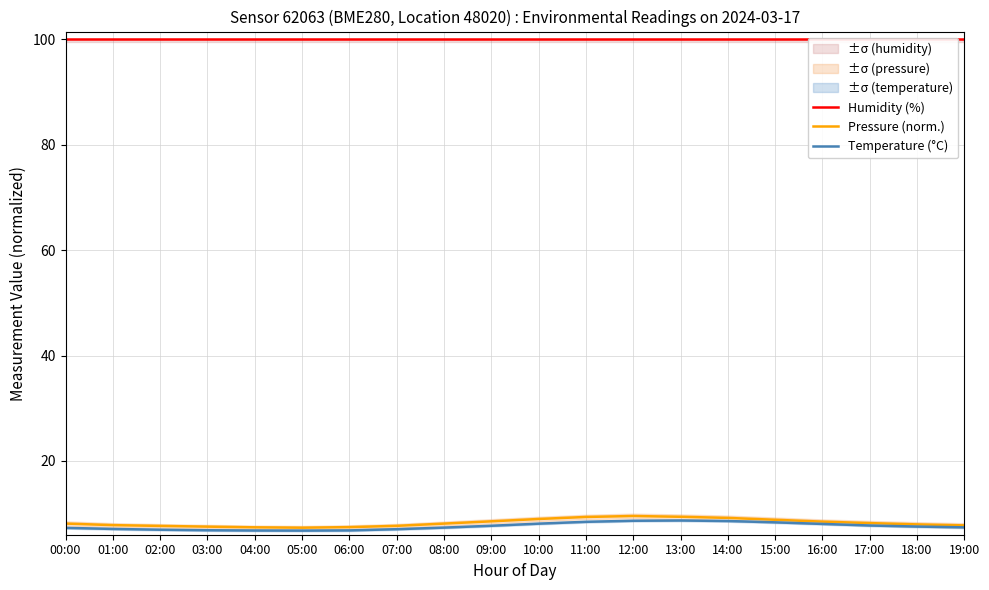

At which category is the sum across all series the highest?

12:00